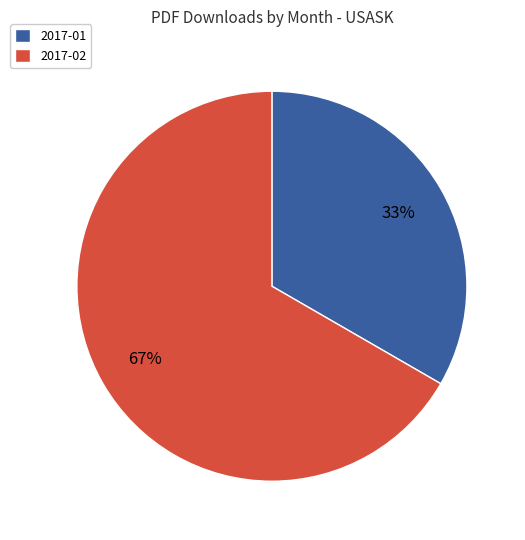

Is there a majority slice in this chart?

Yes